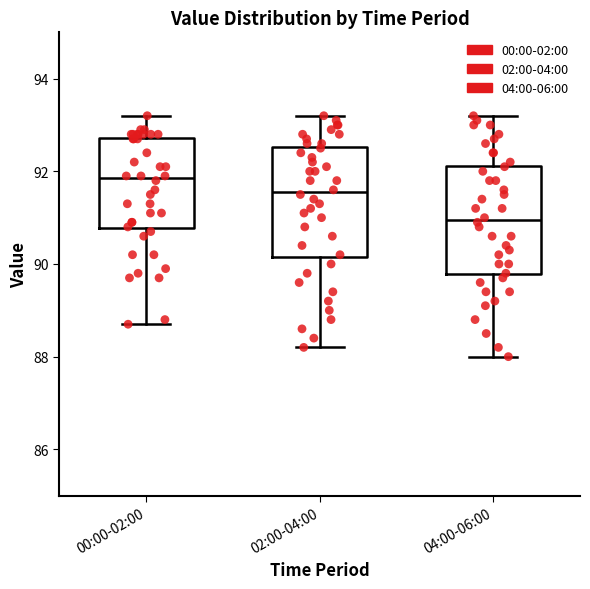

Reading left to right, read every box against the y-axis: the position of its median line, the range the box covers, and the ends of its whiskers. The values are not printed on the chart, so give them approximately, as read against the axis.

00:00-02:00: median 91.8, box 90.8 to 92.8, whiskers 88.8 to 93.2
02:00-04:00: median 91.6, box 90.2 to 92.6, whiskers 88.2 to 93.2
04:00-06:00: median 91.0, box 89.8 to 92.2, whiskers 88.0 to 93.2